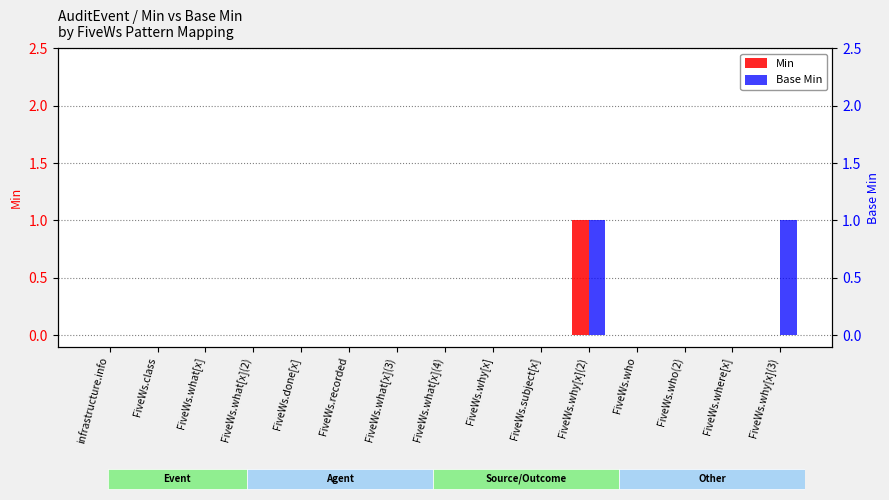

Count the Min values in the range 0 to 1.

15